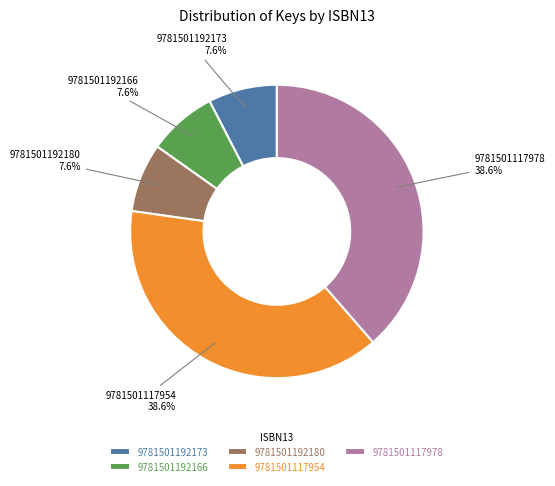

Combined, do 9781501192180 and 9781501192166 account for over 50%?

No